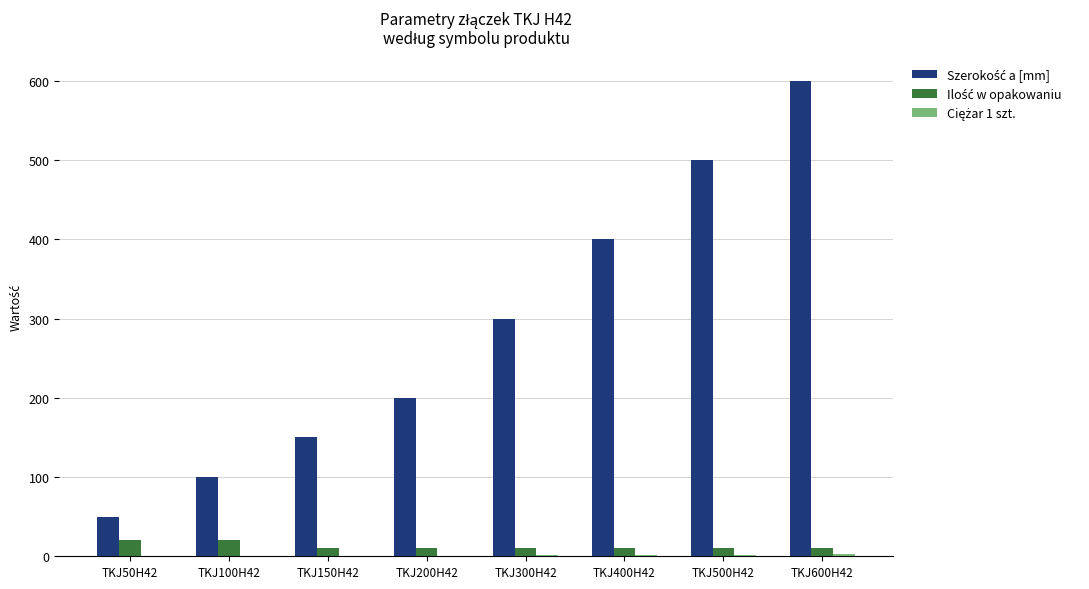

At which category is the sum across all series the highest?

TKJ600H42